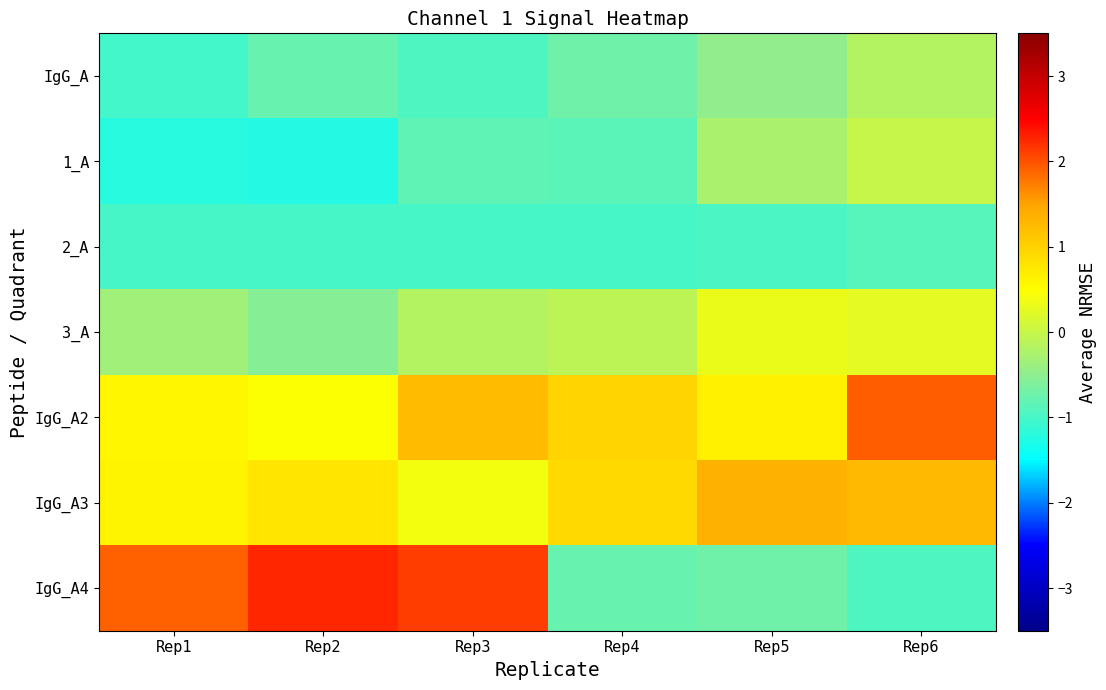

Reading right to left, extract all data points from this chart.

IgG_A: Rep6=-0.2	Rep5=-0.5	Rep4=-0.7	Rep3=-1.0	Rep2=-0.8	Rep1=-1.0
1_A: Rep6=-0.0	Rep5=-0.3	Rep4=-0.9	Rep3=-0.8	Rep2=-1.2	Rep1=-1.2
2_A: Rep6=-0.9	Rep5=-1.0	Rep4=-1.0	Rep3=-1.0	Rep2=-1.0	Rep1=-1.0
3_A: Rep6=0.3	Rep5=0.3	Rep4=-0.1	Rep3=-0.2	Rep2=-0.6	Rep1=-0.3
IgG_A2: Rep6=1.9	Rep5=0.6	Rep4=1.0	Rep3=1.2	Rep2=0.5	Rep1=0.6
IgG_A3: Rep6=1.3	Rep5=1.3	Rep4=0.9	Rep3=0.4	Rep2=0.8	Rep1=0.6
IgG_A4: Rep6=-1.0	Rep5=-0.7	Rep4=-0.8	Rep3=2.1	Rep2=2.3	Rep1=1.9